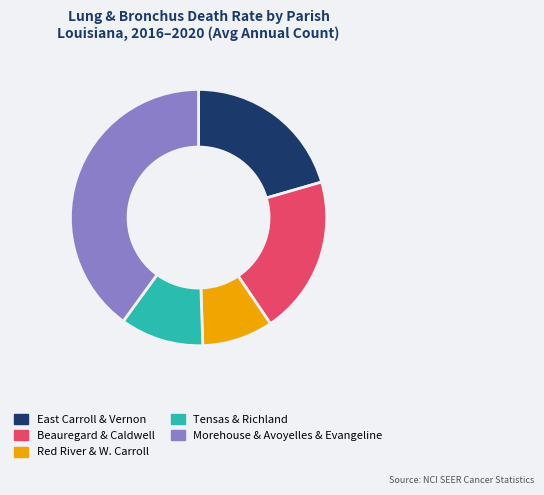

Does any single category account for the majority?

No